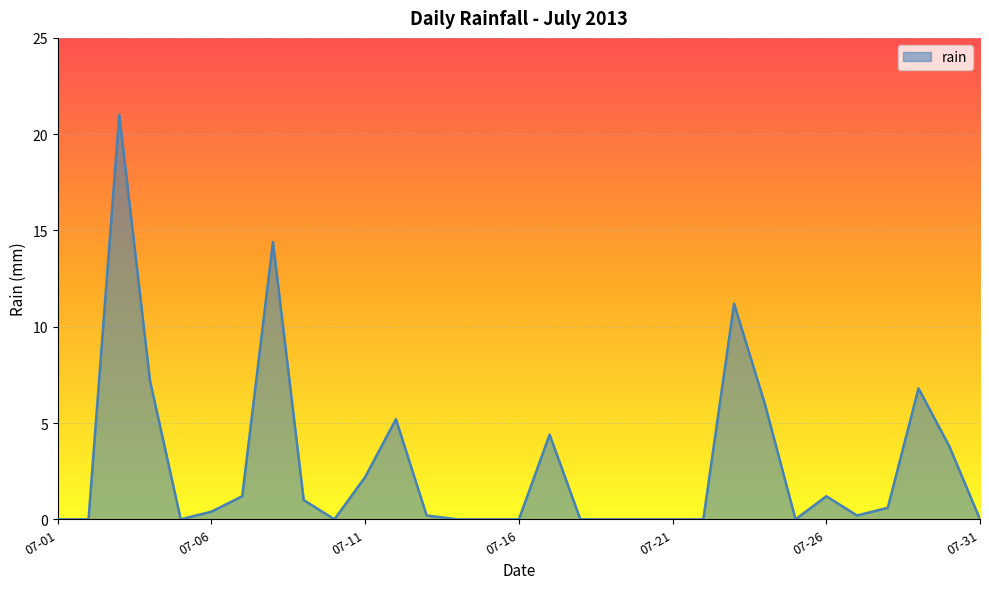

True or false: there are more than 1 points higher than both neighbors.

True